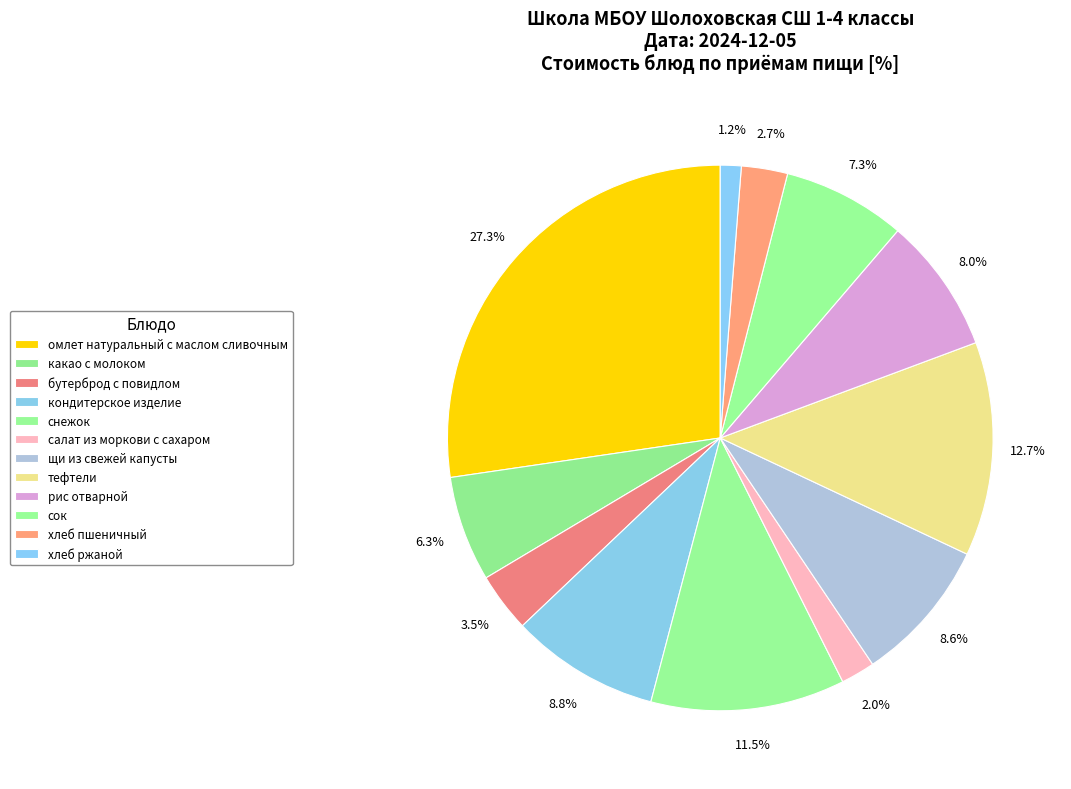

Rank the categories by value from lowest to highest.

хлеб ржаной, салат из моркови с сахаром, хлеб пшеничный, бутерброд с повидлом, какао с молоком, сок, рис отварной, щи из свежей капусты, кондитерское изделие, снежок, тефтели, омлет натуральный с маслом сливочным